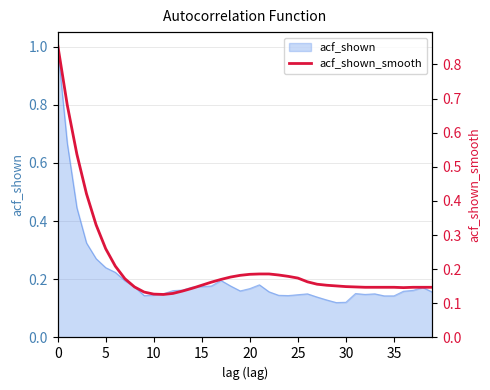

What is the label of the 2nd point from the right?

38